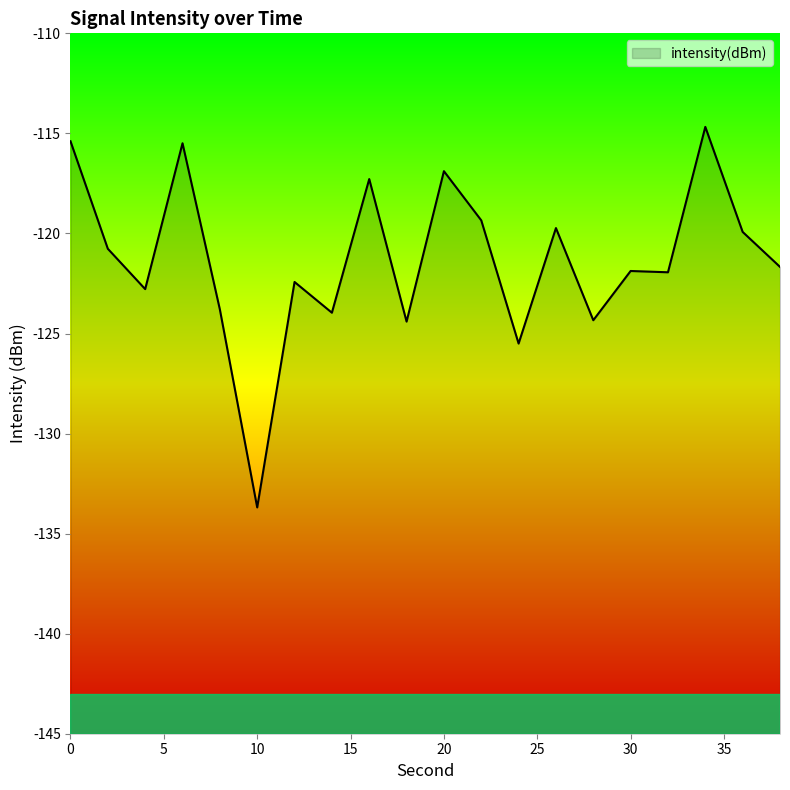

What is the change in value from 10 to 22?

+14.3